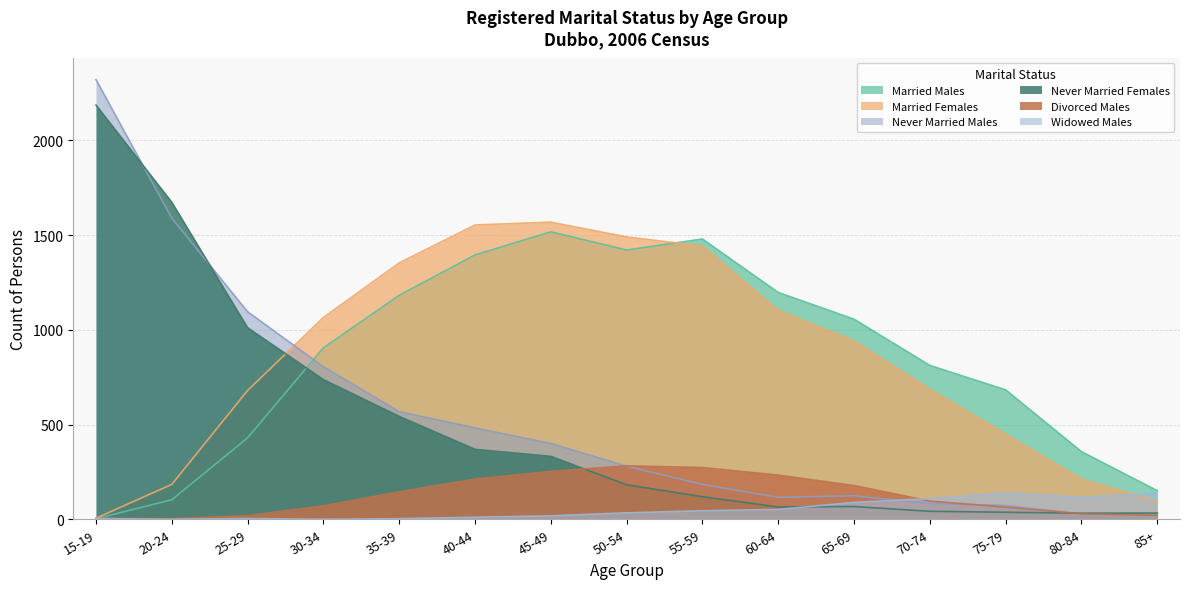

How many series are shown in this chart?

6